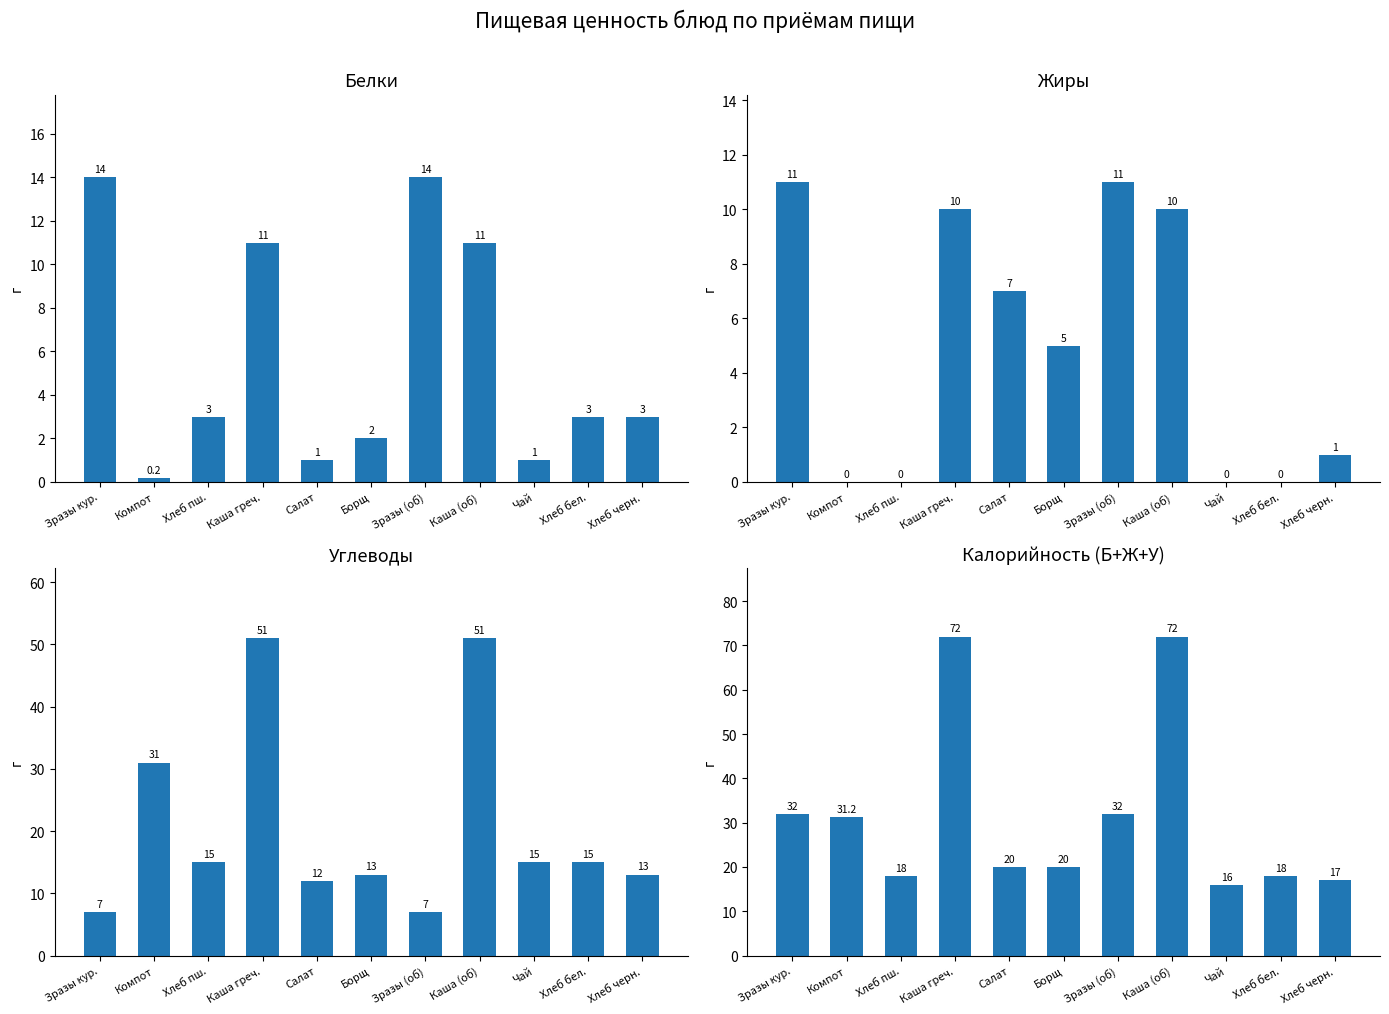

At how many categories does at least one series exceed 56?

2